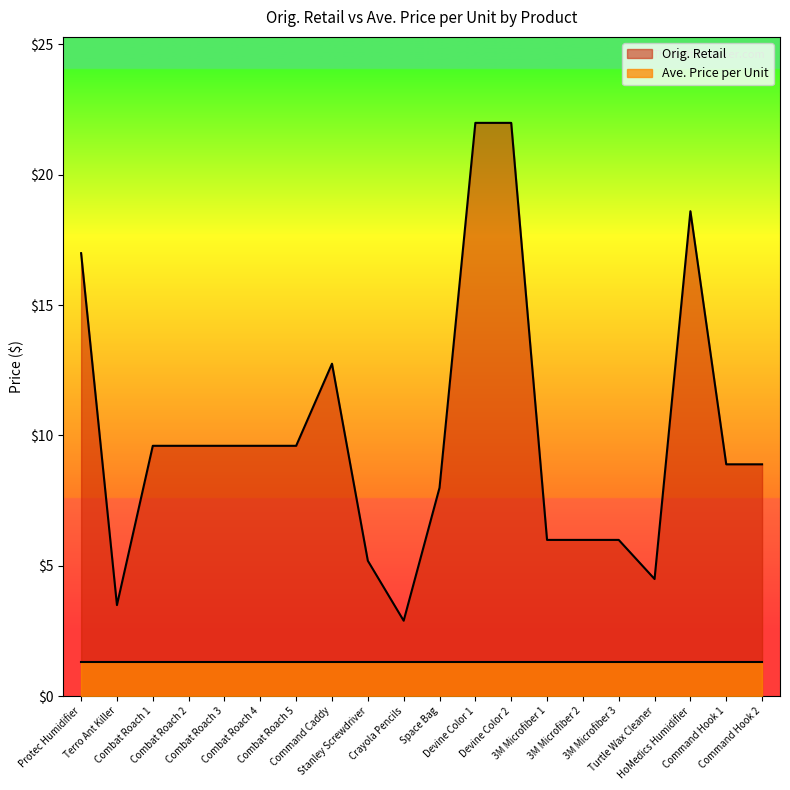

List the labels in order of value, smallest first.

Crayola Pencils, Terro Ant Killer, Turtle Wax Cleaner, Stanley Screwdriver, 3M Microfiber 1, 3M Microfiber 2, 3M Microfiber 3, Space Bag, Command Hook 1, Command Hook 2, Combat Roach 1, Combat Roach 2, Combat Roach 3, Combat Roach 4, Combat Roach 5, Command Caddy, Protec Humidifier, HoMedics Humidifier, Devine Color 1, Devine Color 2